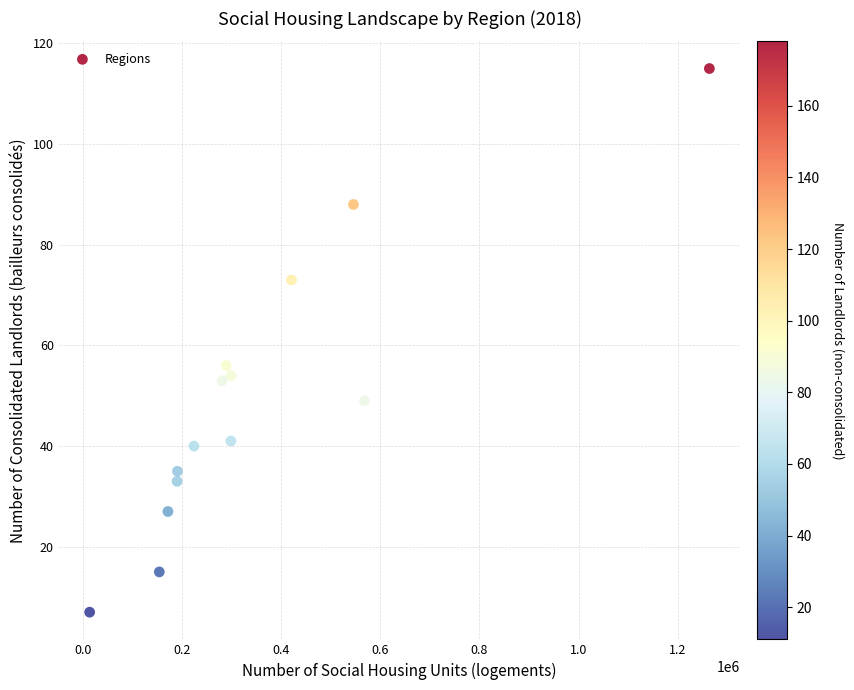

What is the range of X values (max minus min)?

1249600